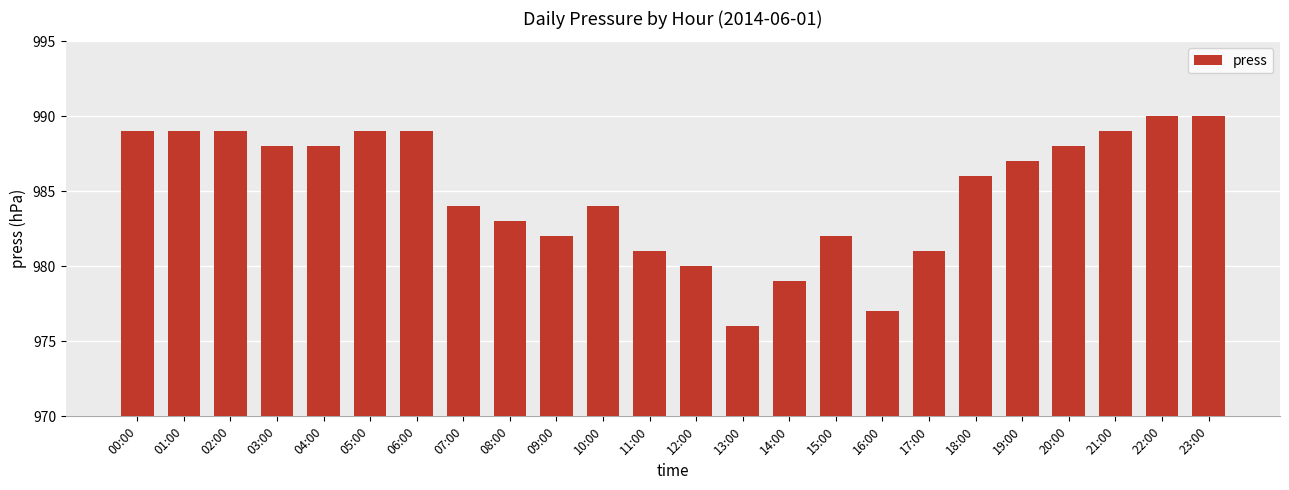

What is the sum of the values at 12:00 and 13:00?

1956